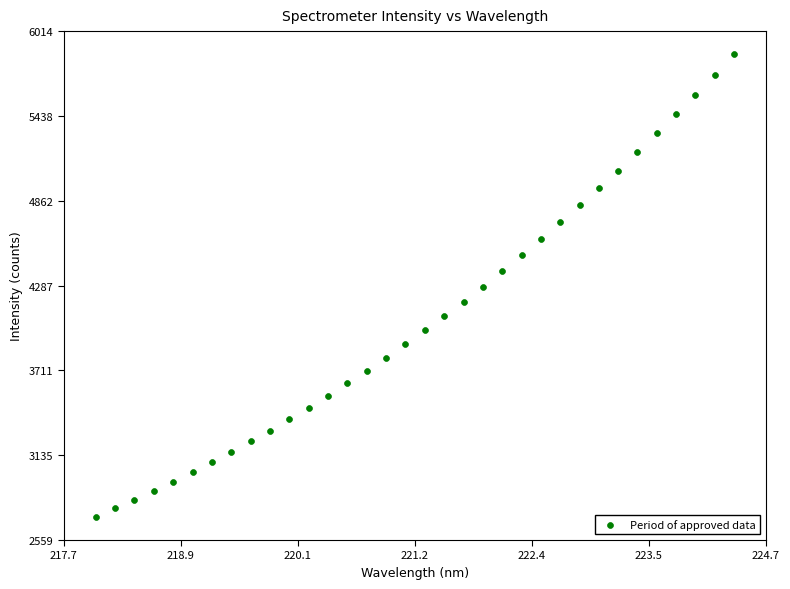

What is the range of X values (max minus min)?

6.3